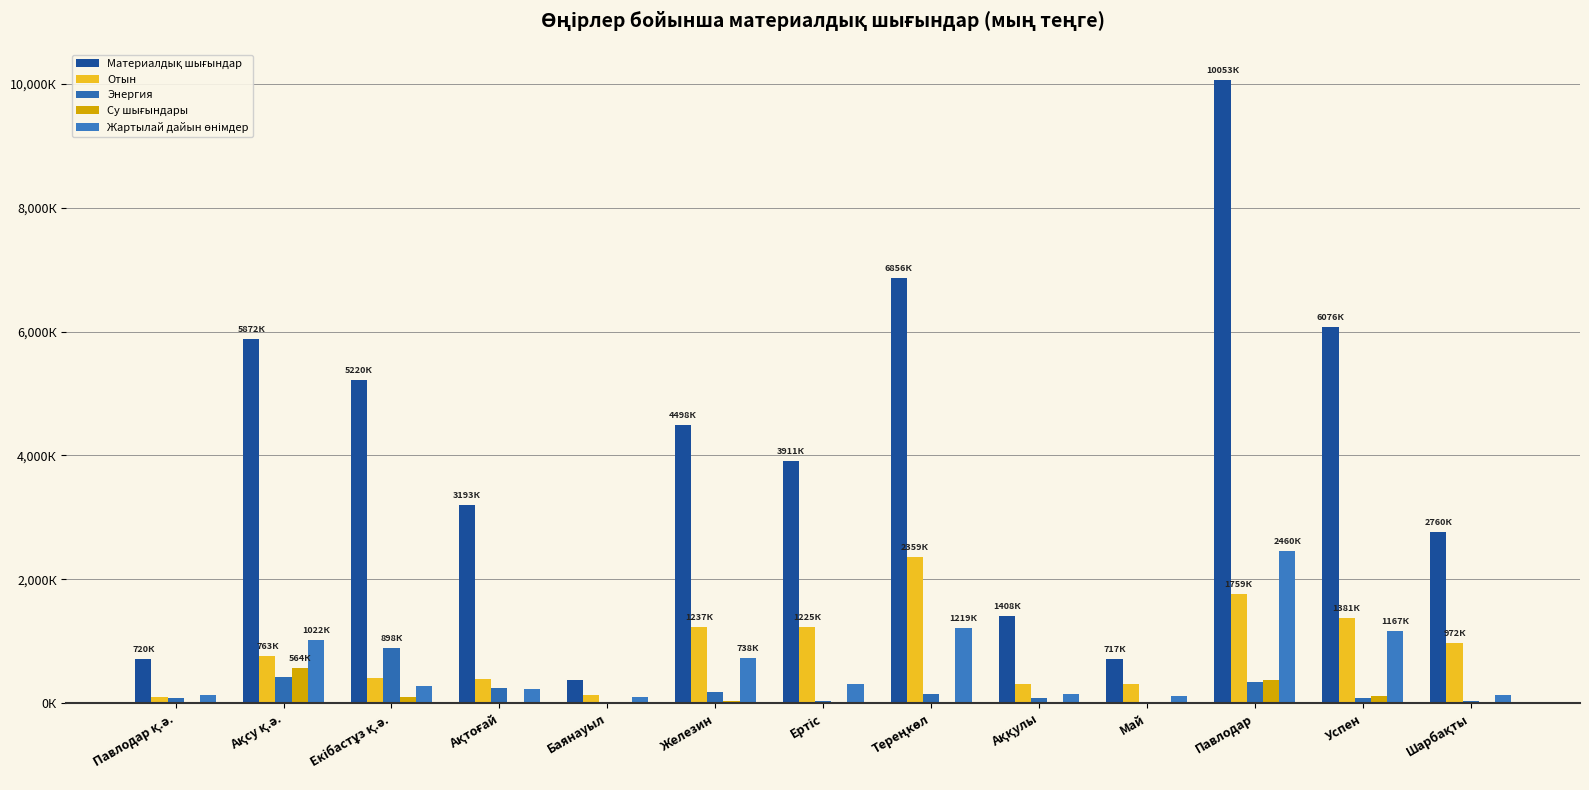

The value of Су шығындары at Май is 444. True or false?

False